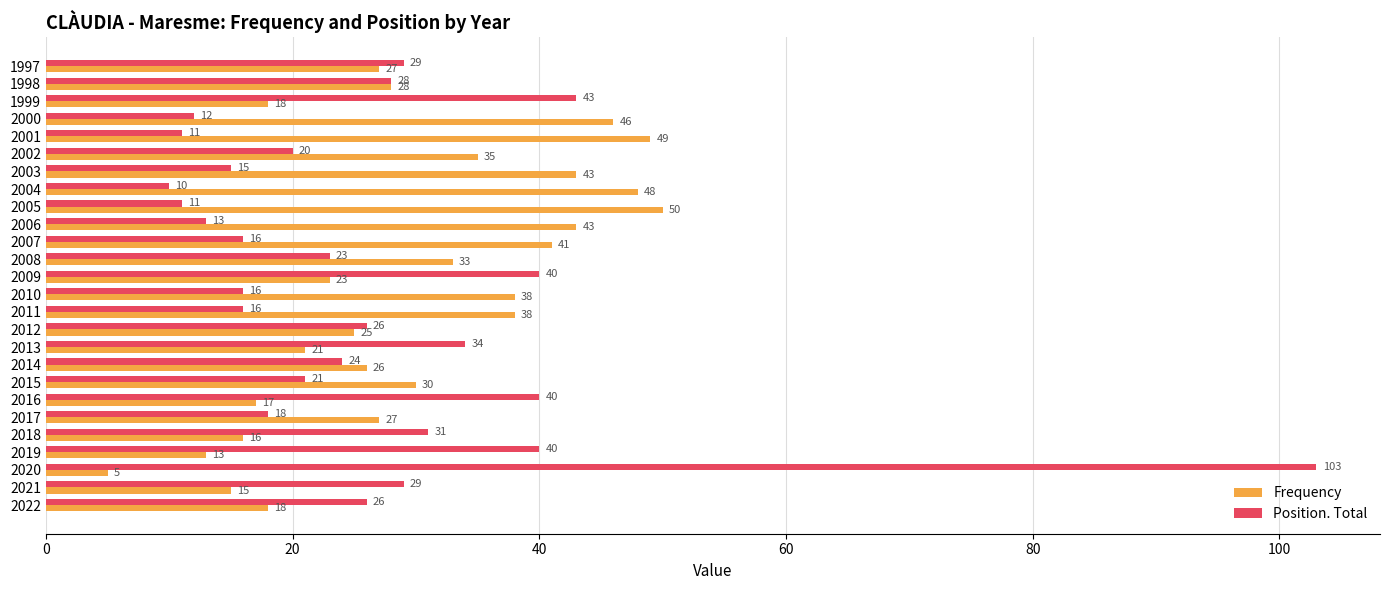

Between 2015 and 2000, which series saw the biggest shift?

Frequency